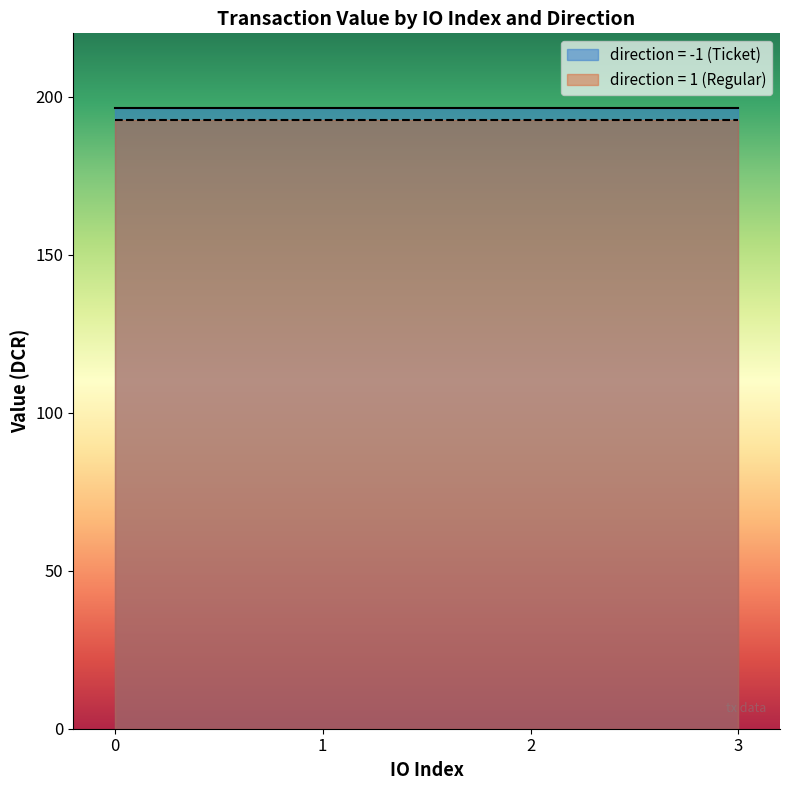

What is the sum of all value values?

1570.9